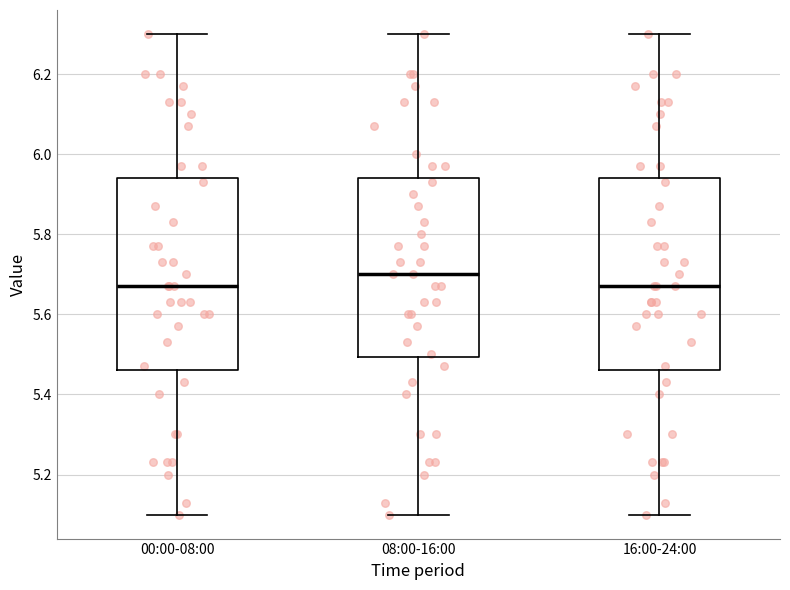

Reading left to right, read every box against the y-axis: the position of its median line, the range the box covers, and the ends of its whiskers. The values are not printed on the chart, so give them approximately, as read against the axis.

00:00-08:00: median 5.68, box 5.46 to 5.94, whiskers 5.10 to 6.30
08:00-16:00: median 5.70, box 5.50 to 5.94, whiskers 5.10 to 6.30
16:00-24:00: median 5.68, box 5.46 to 5.94, whiskers 5.10 to 6.30